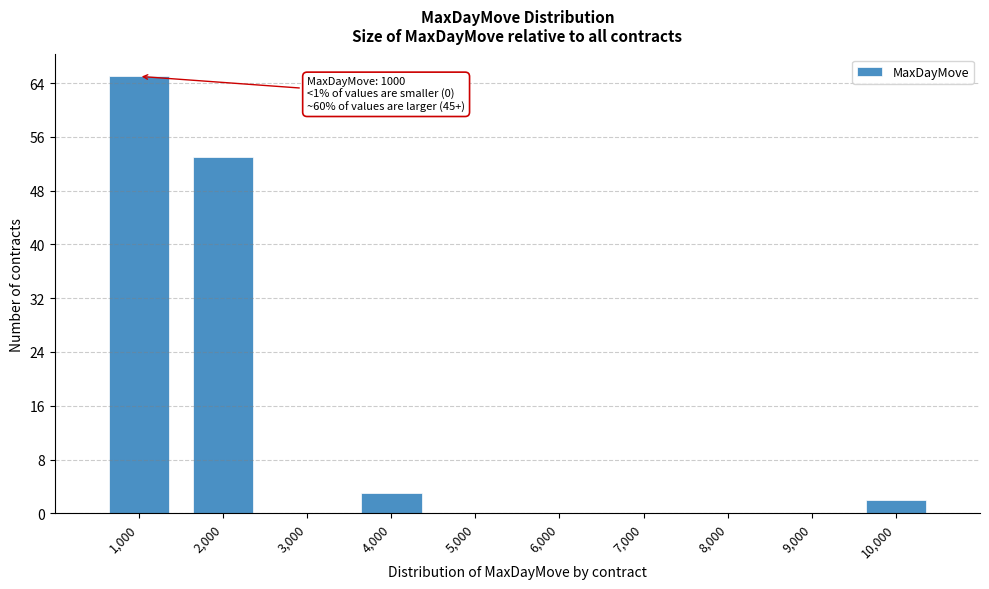

Which range on the x-axis has the tallest bar?

500 to 1500